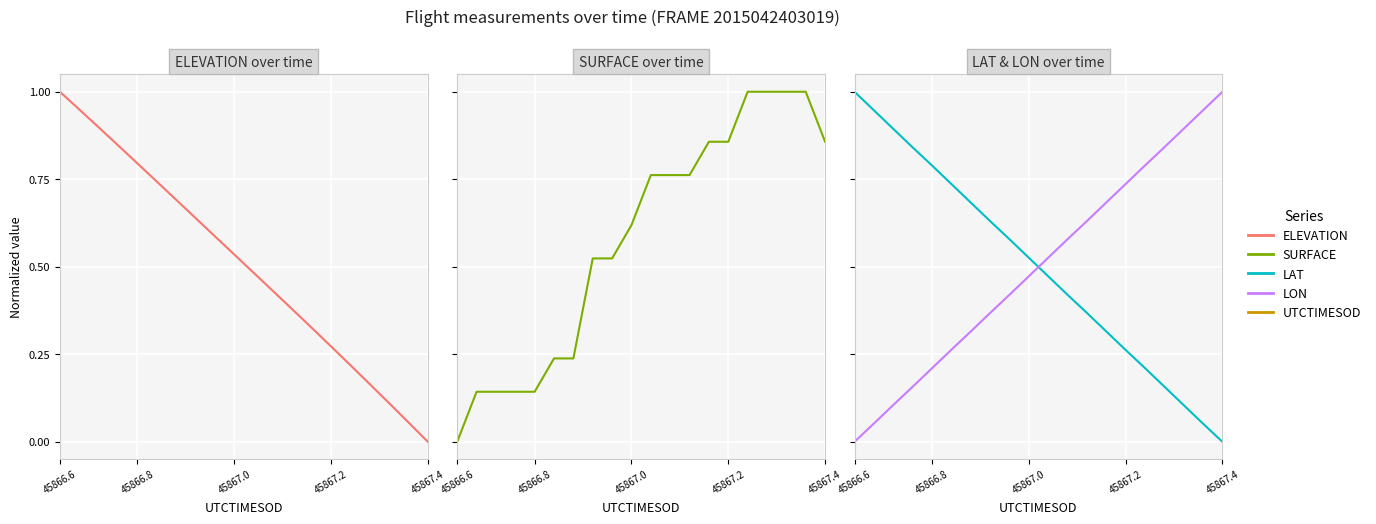

What is the sum of all ELEVATION values?

10.1